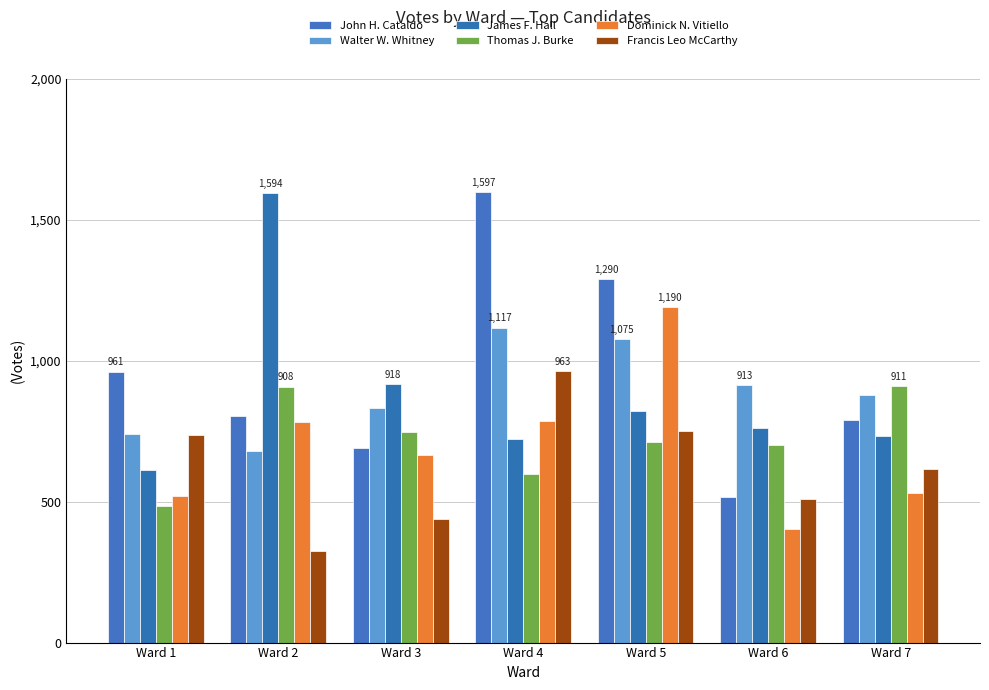

Which series changed the most between Ward 1 and Ward 6?

John H. Cataldo